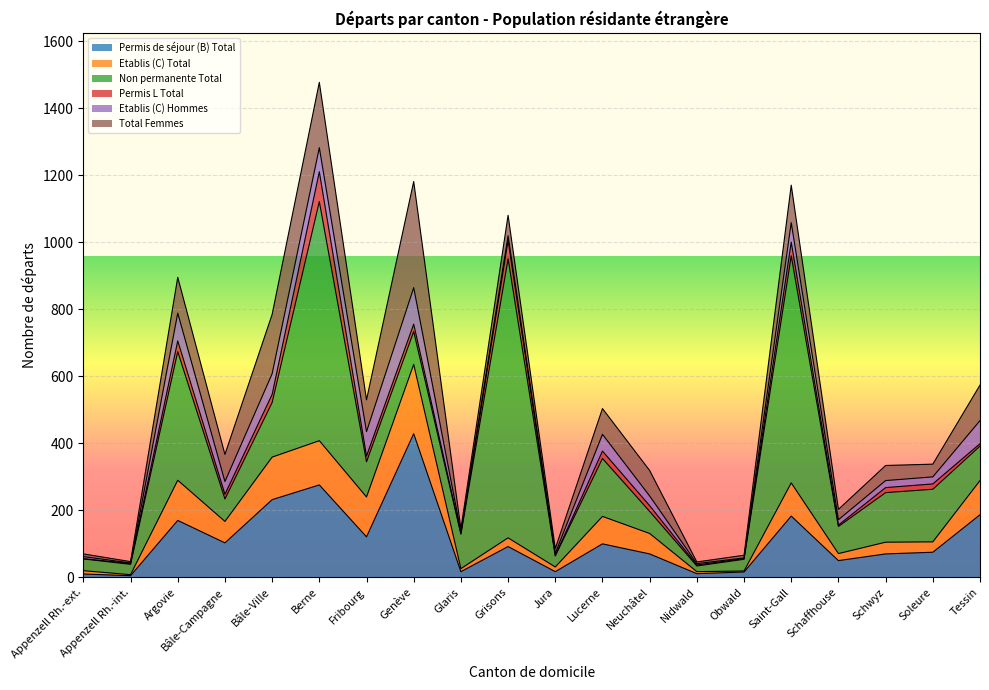

What is the label of the 18th point from the right?

Argovie